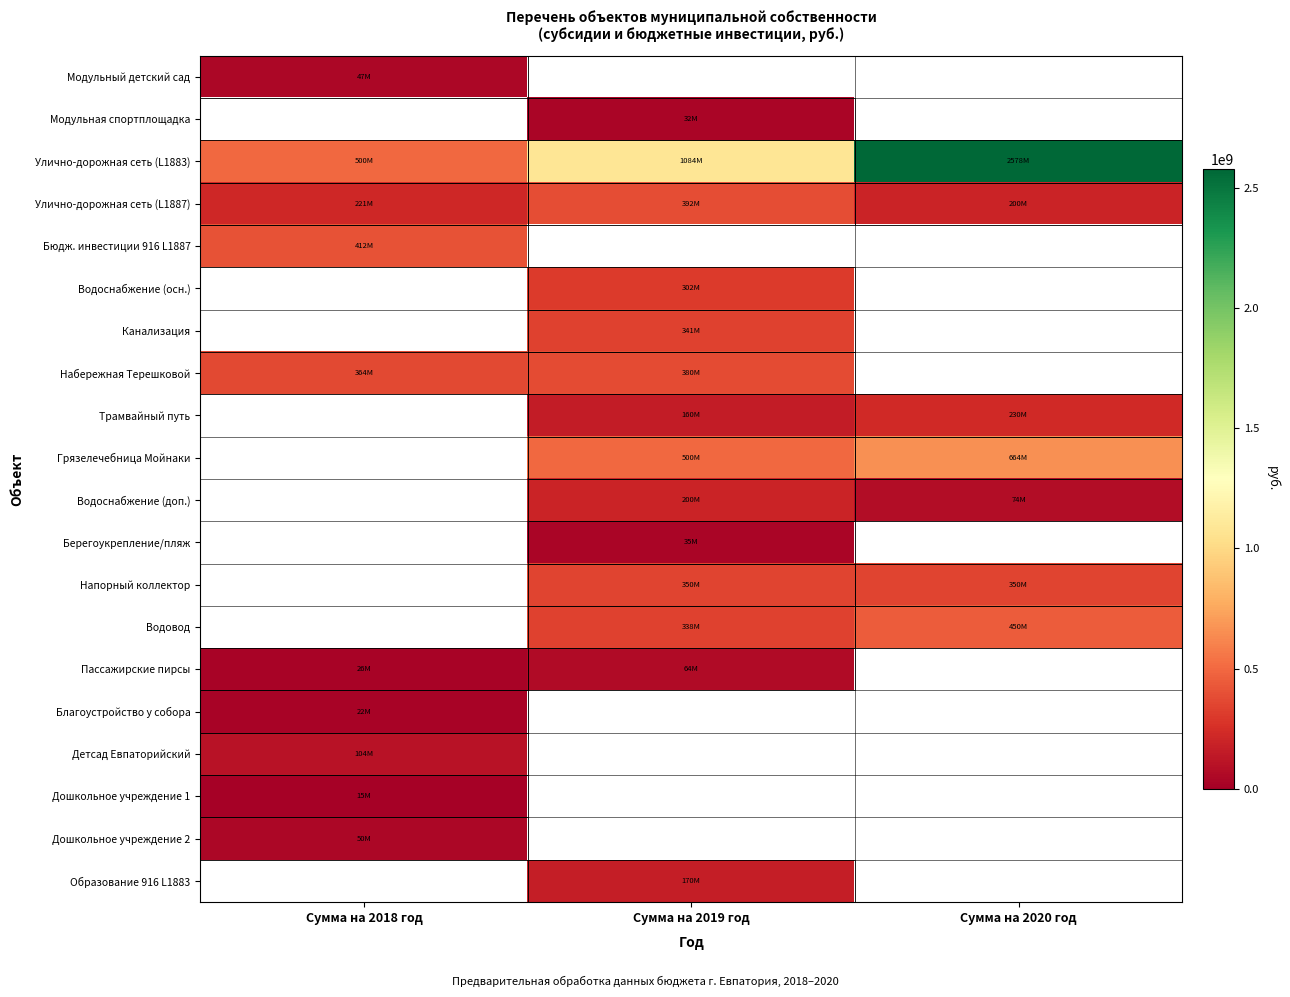

Which series has the largest total across all categories?

Улично-дорожная сеть (L1883)